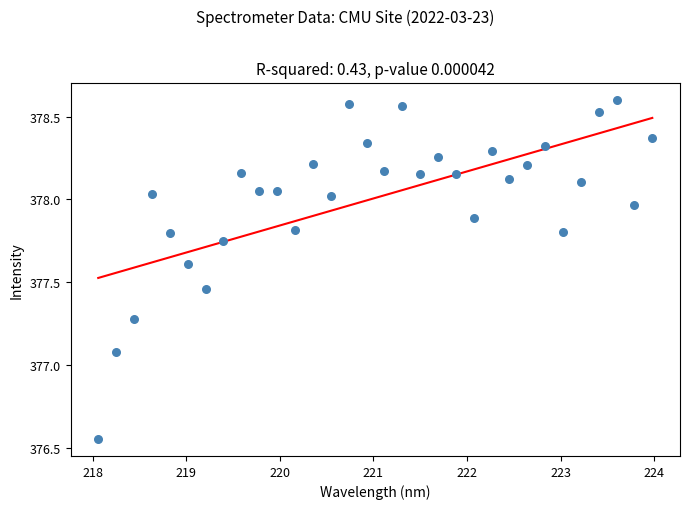

What Y value in the scatter plot is closest to 377?

377.1